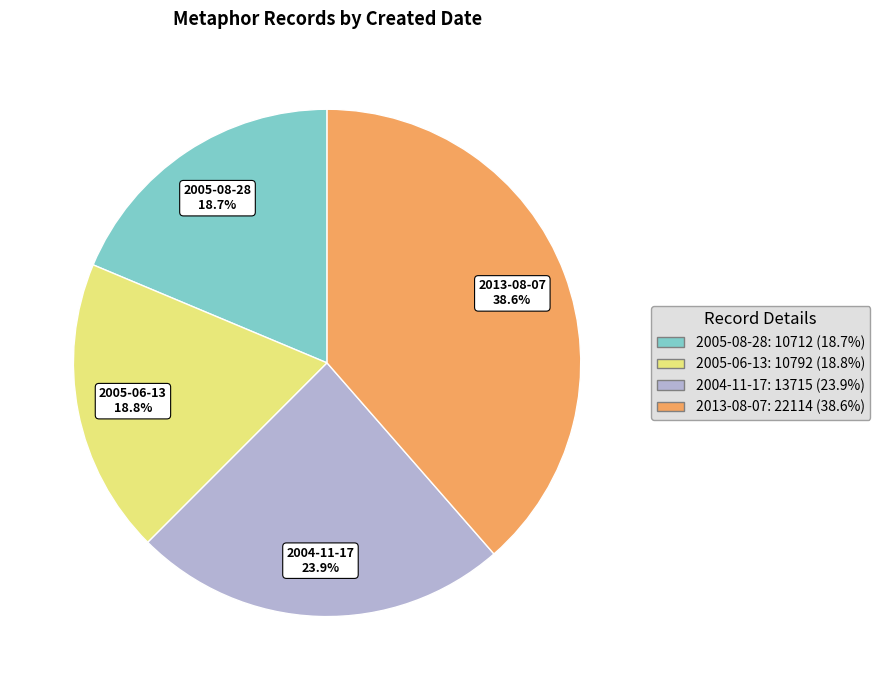

Is there any slice that represents more than half of the pie?

No